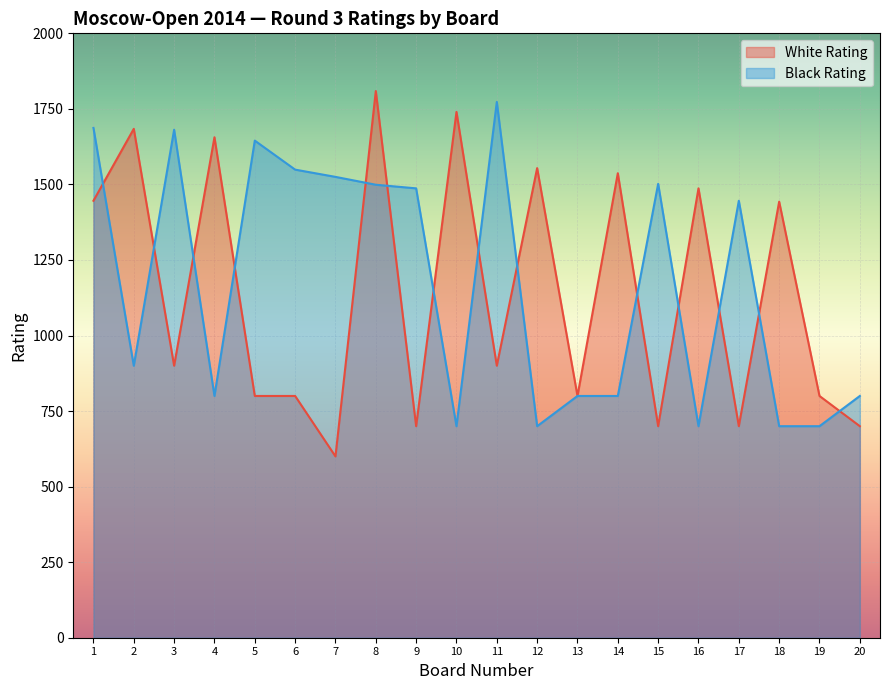

Is the value of Black Rating at 13 greater than the value of White Rating at 15?

Yes